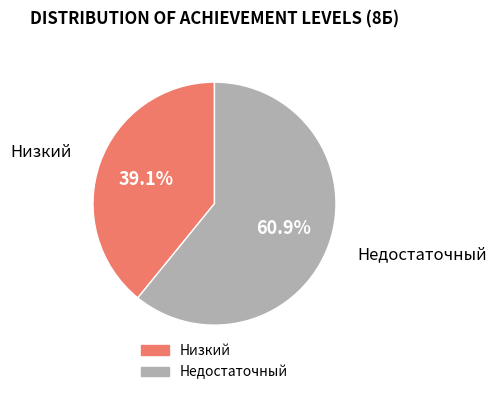

What portion of the pie excludes Недостаточный?

39.1%